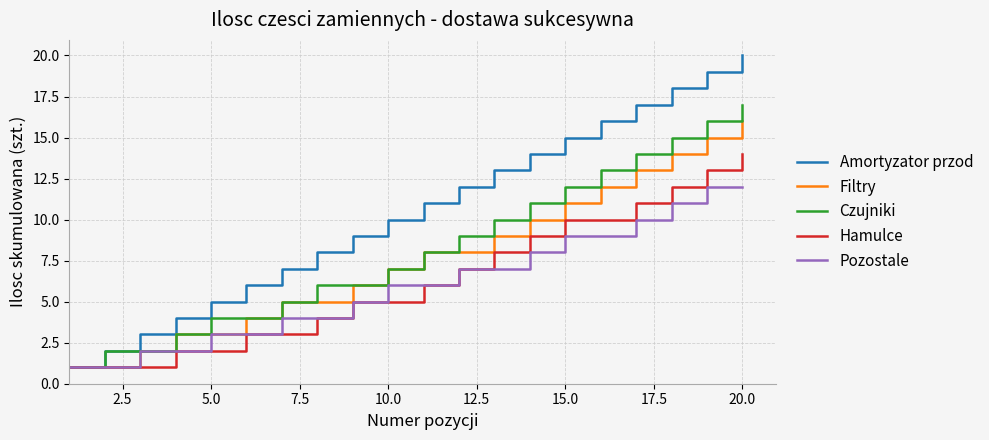

Which series has the widest spread of values?

Amortyzator przod